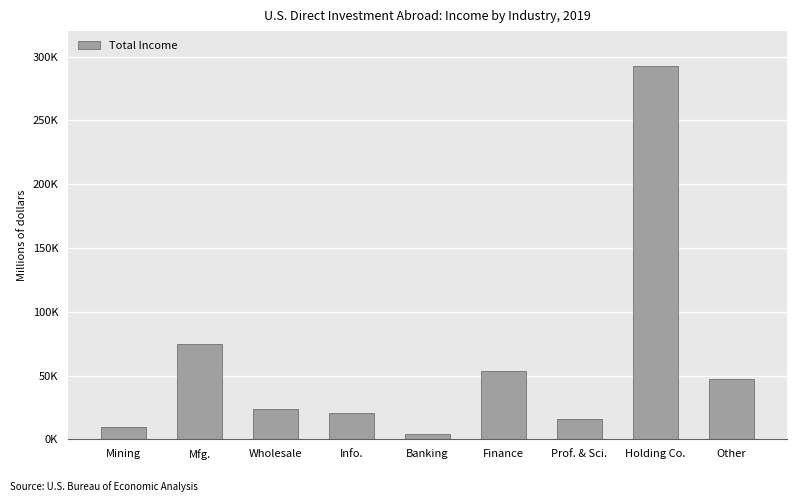

List the labels in order of value, smallest first.

Banking, Mining, Prof. & Sci., Info., Wholesale, Other, Finance, Mfg., Holding Co.